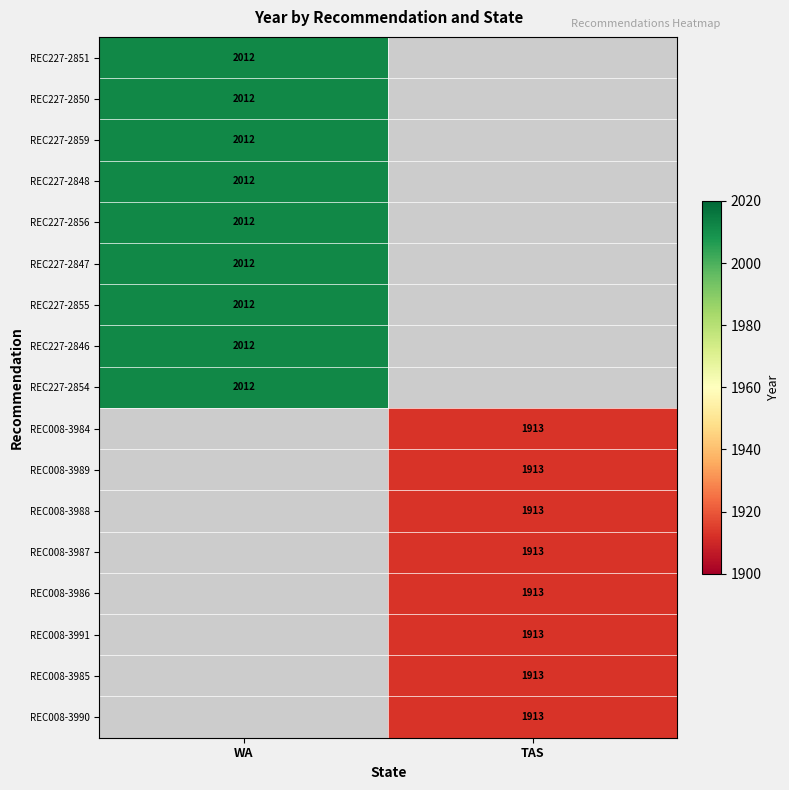

The REC227-2854 series shows 3574 at WA. True or false?

False